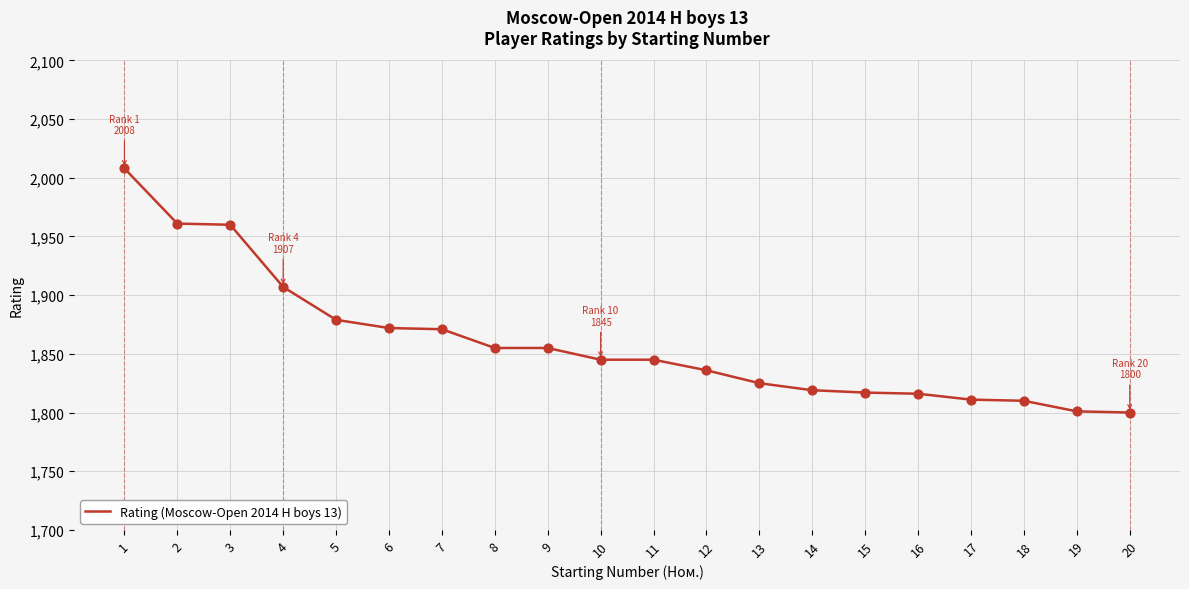

What is the change in value from 10 to 12?

-9